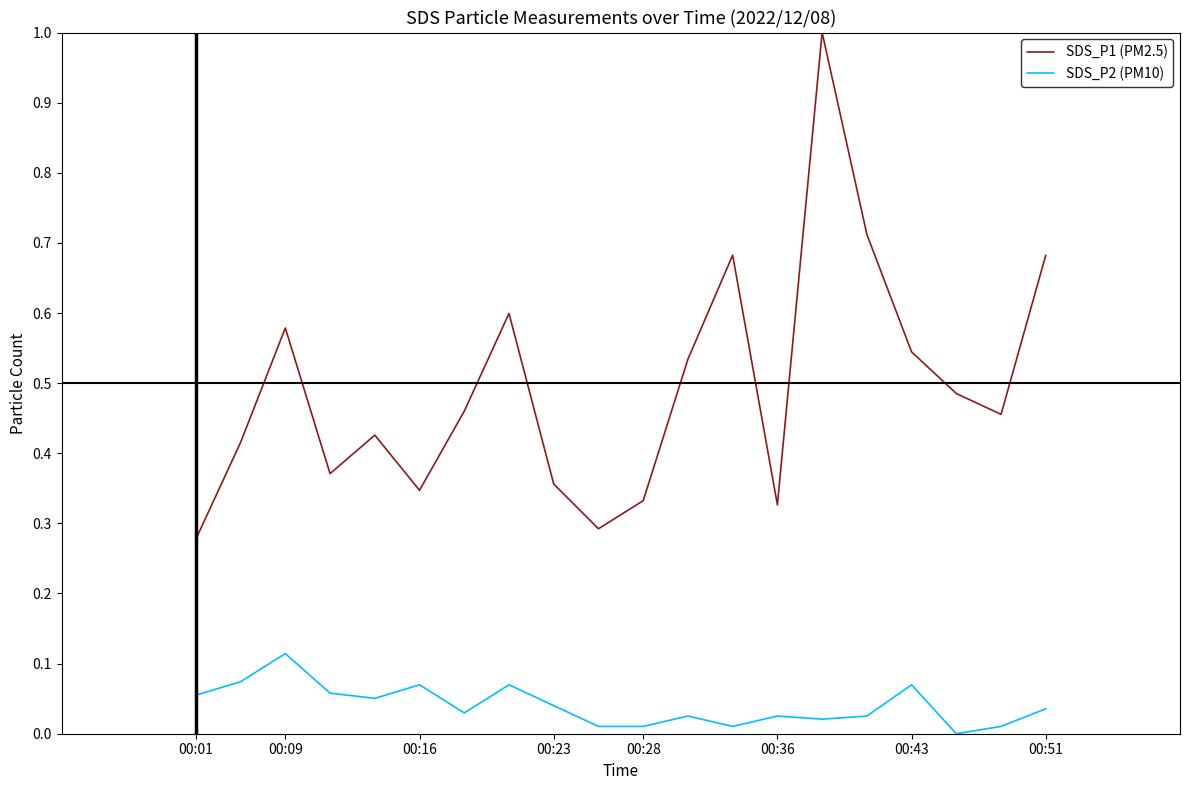

Which series has the widest spread of values?

SDS_P1 (PM2.5)